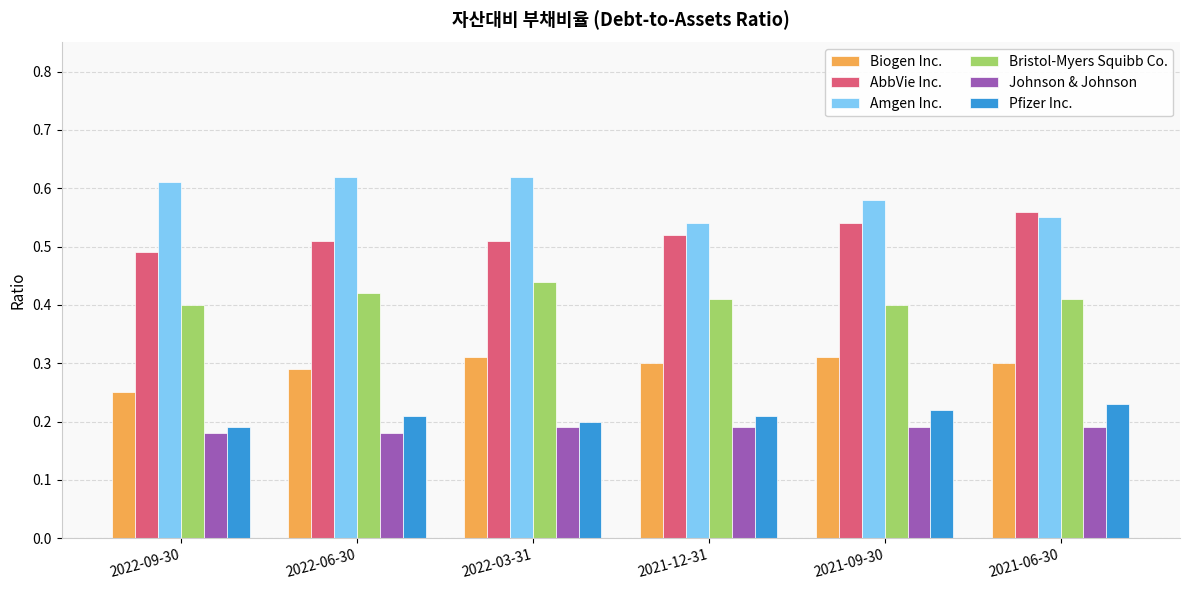

True or false: Johnson & Johnson has a value of 0.1 at 2021-12-31.

False